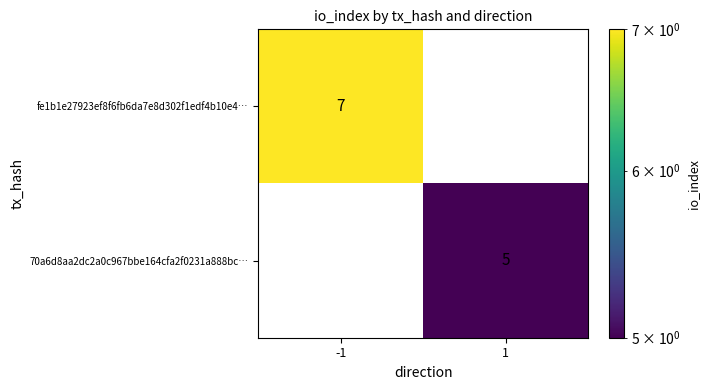

Which series has the widest spread of values?

fe1b1e27923ef8f6fb6da7e8d302f1edf4b10e4…